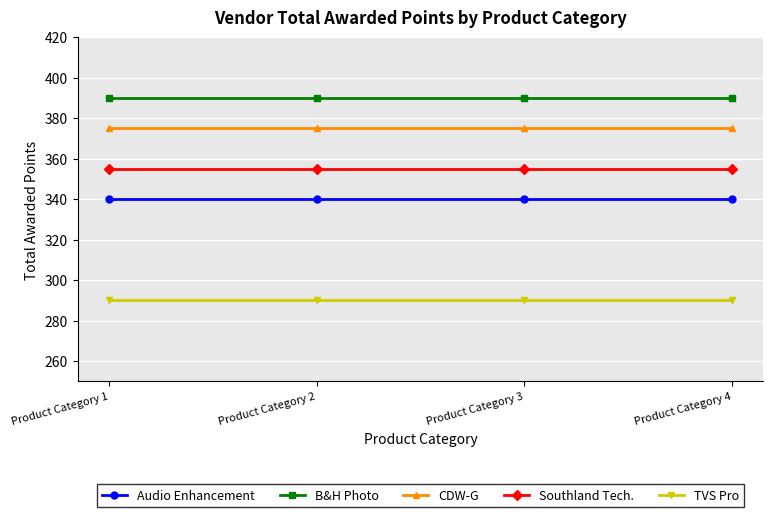

What is the average value of the CDW-G series?

375